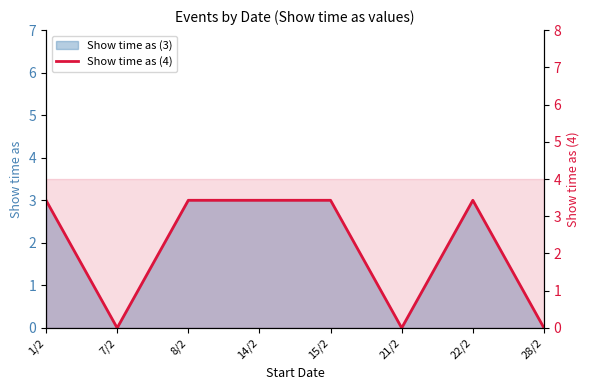

True or false: the data shows 5 at 8/2.

False